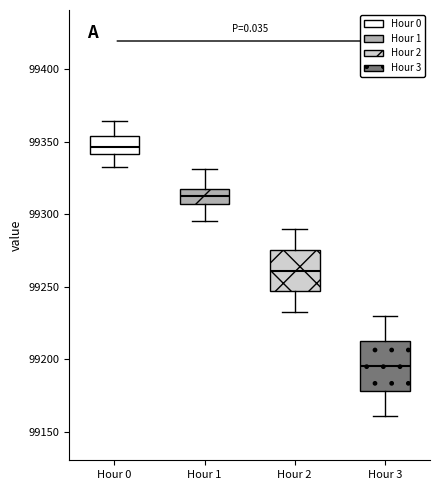

Reading left to right, read every box against the y-axis: the position of its median line, the range the box covers, and the ends of its whiskers. The values are not printed on the chart, so give them approximately, as read against the axis.

Hour 0: median 99345, box 99340 to 99355, whiskers 99335 to 99365
Hour 1: median 99310, box 99305 to 99315, whiskers 99295 to 99330
Hour 2: median 99260, box 99245 to 99275, whiskers 99235 to 99290
Hour 3: median 99195, box 99180 to 99215, whiskers 99160 to 99230